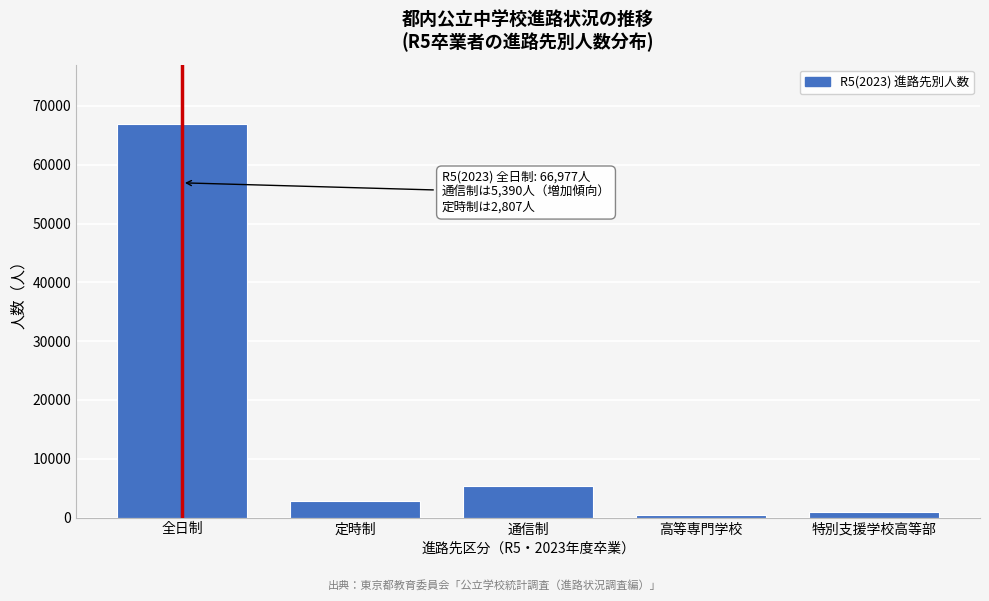

Reading left to right, what are all the values shown in this chart?

全日制=66977	定時制=2807	通信制=5390	高等専門学校=459	特別支援学校高等部=1011